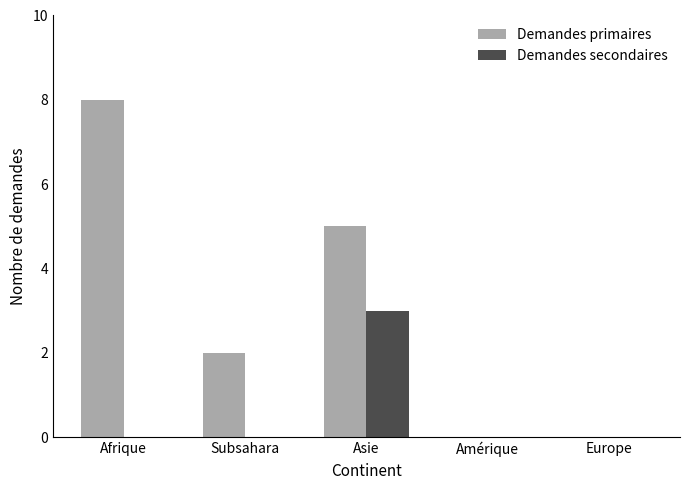

Where is Demandes primaires nearest to the value 4?

Asie